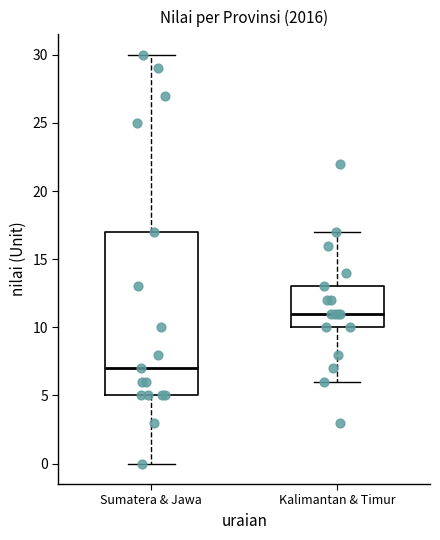

Comparing the boxes themselves (not the whiskers), which one is the tallest?

Sumatera & Jawa